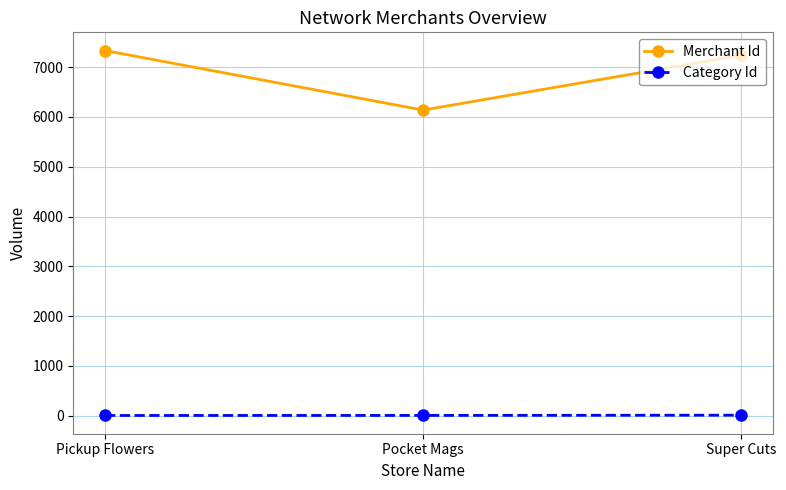

Is the value of Category Id at Super Cuts greater than the value of Merchant Id at Super Cuts?

No